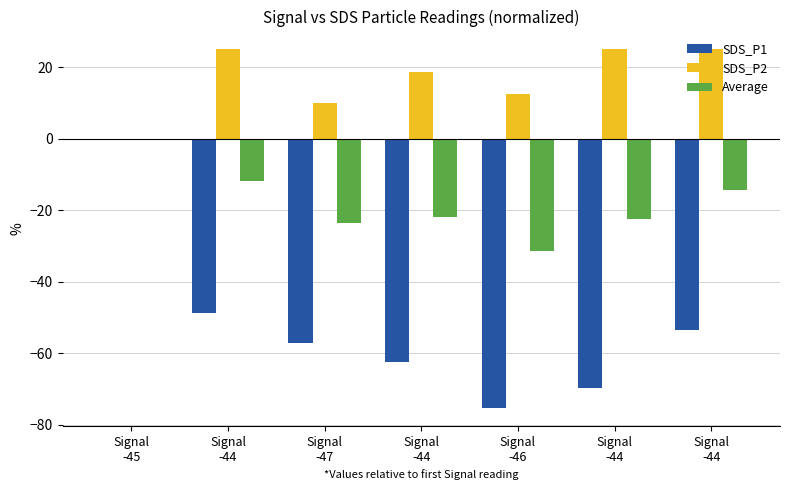

How many groups of bars are there?

7